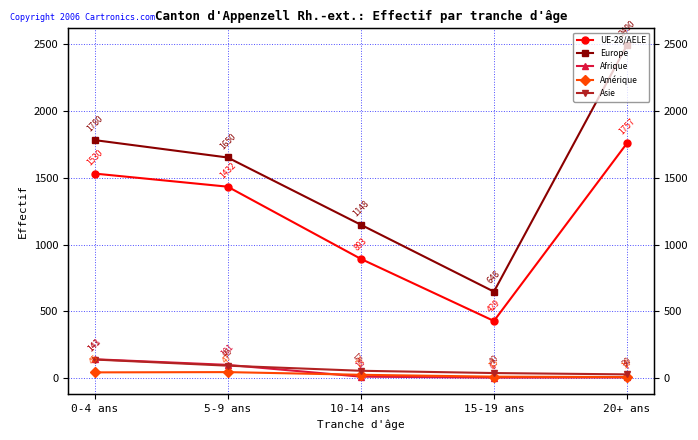

Is this an area chart (filled region under the line)?

No